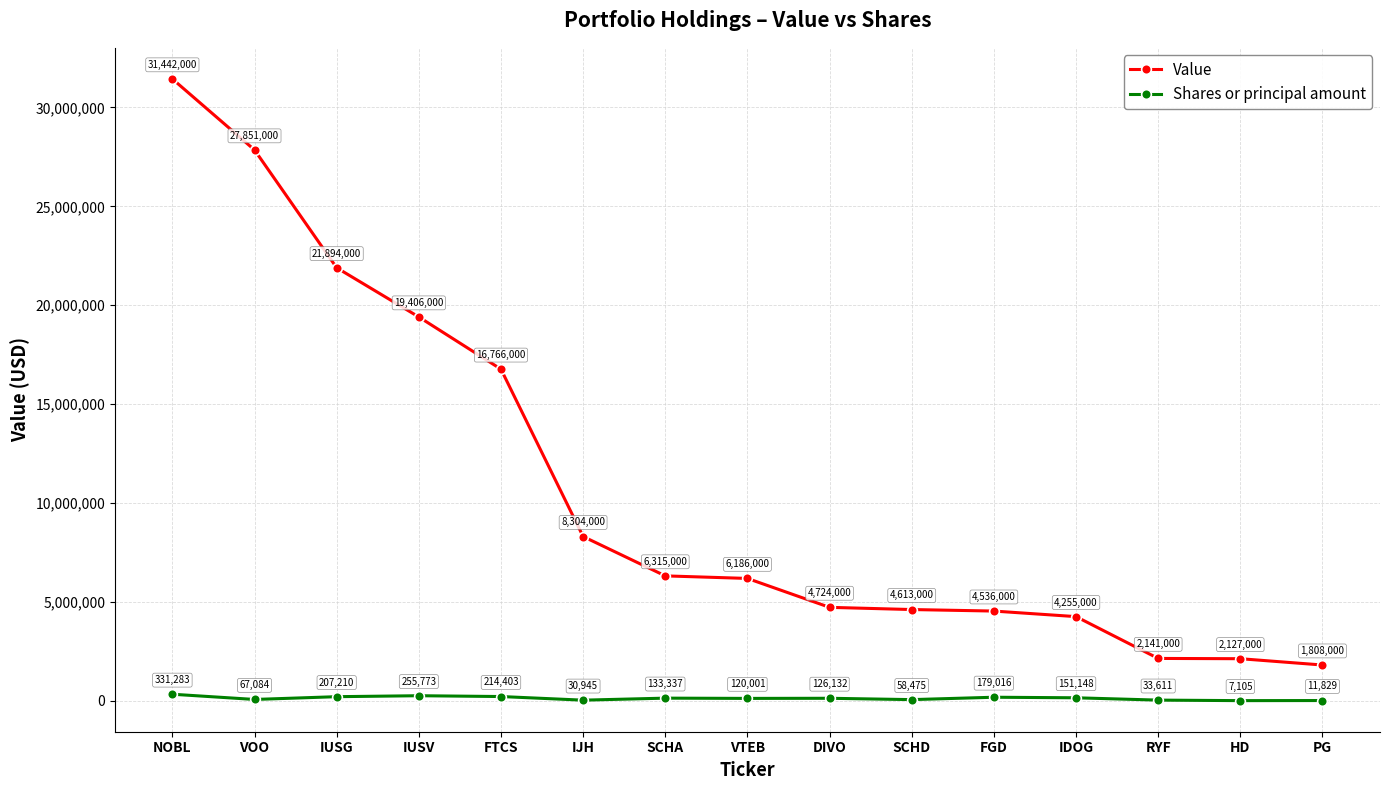

The value of Value at FGD is 7331037. True or false?

False